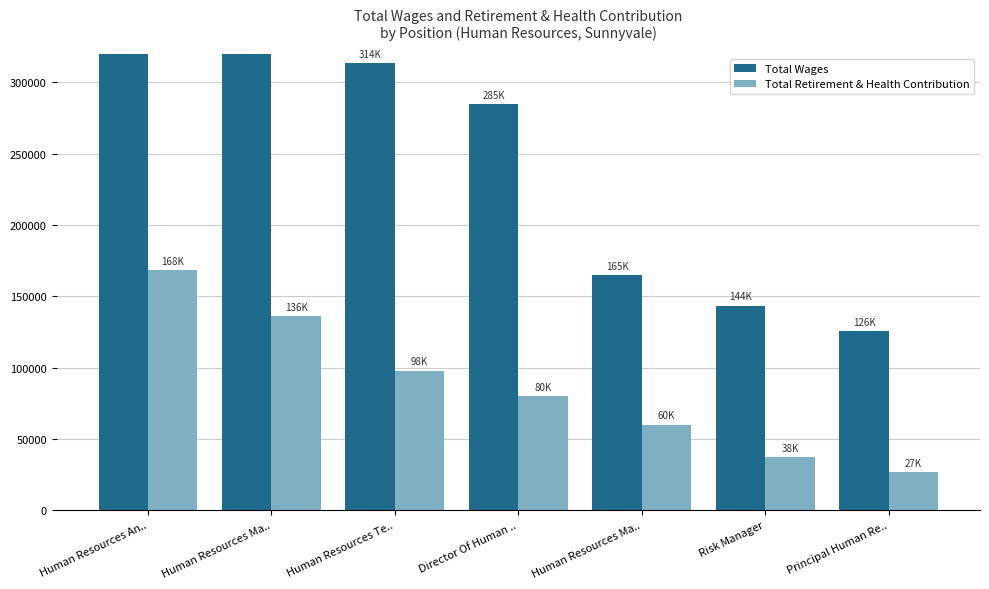

Rank the series at Risk Manager from highest to lowest value.

Total Wages, Total Retirement & Health Contribution